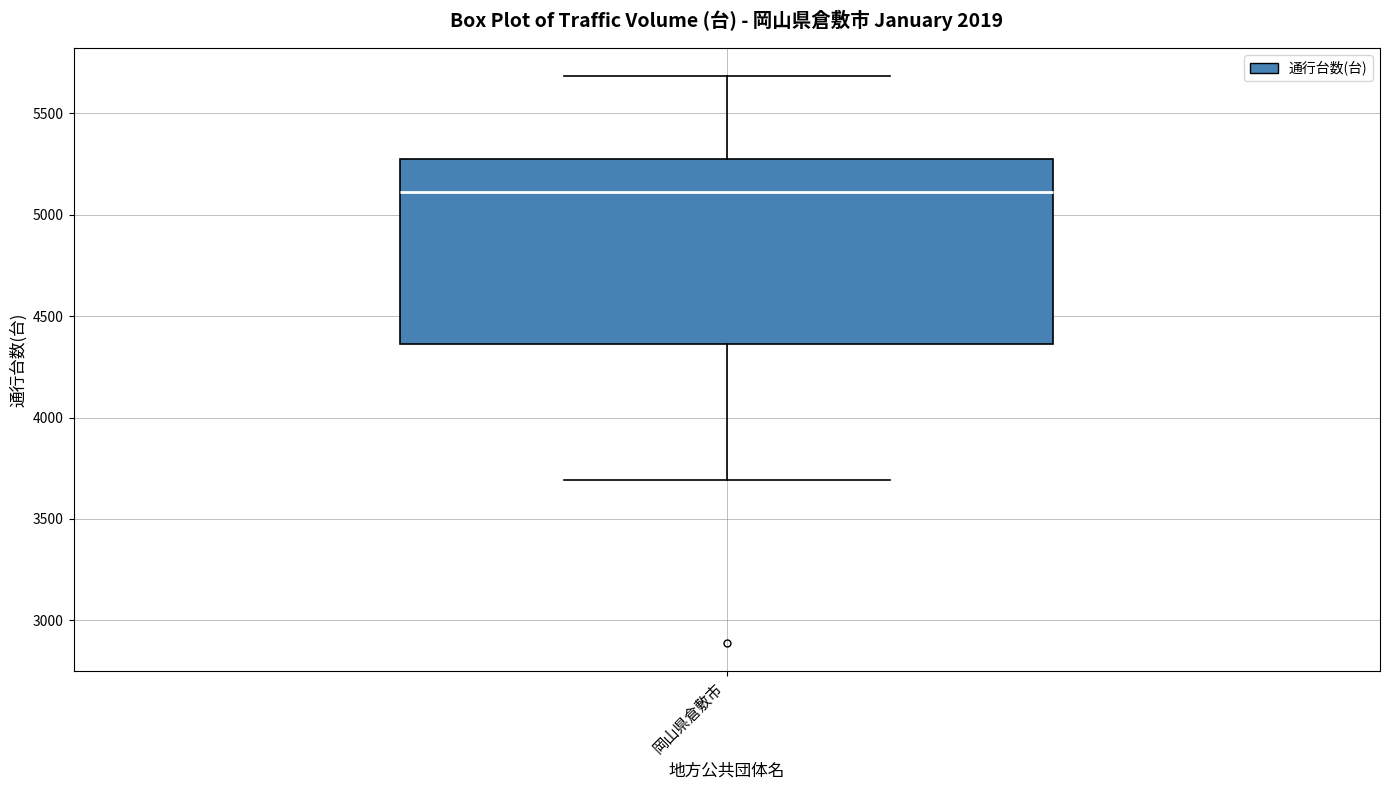

Read this box plot against the y-axis: the position of the median line, the range covered by the box, and the ends of both whiskers. The values are not printed on the chart, so give them approximately, as read against the axis.

median 5100, box 4350 to 5250, whiskers 3700 to 5700